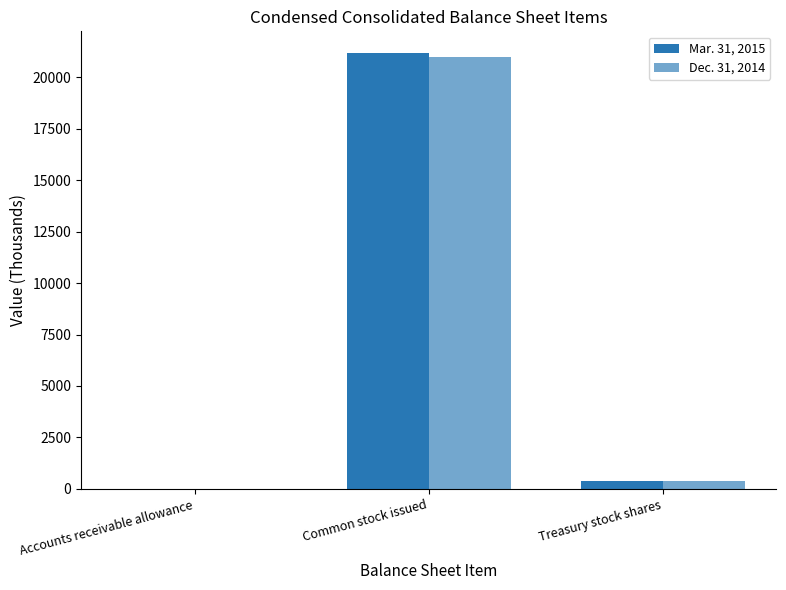

True or false: Dec. 31, 2014 has a value of 20989.3 at Common stock issued.

True